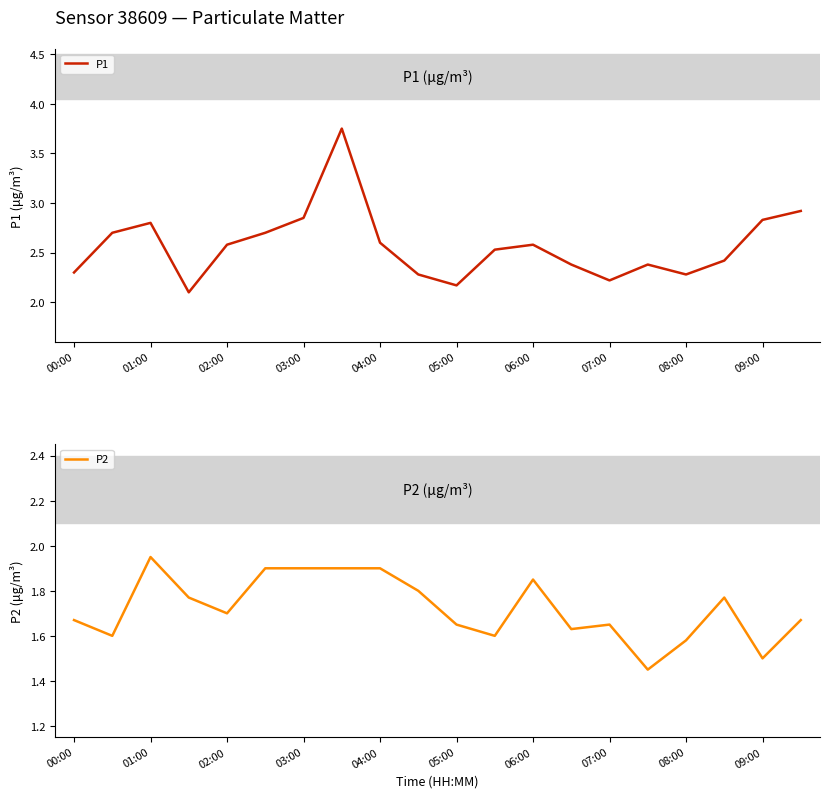

Where is P2 nearest to the value 1?

15